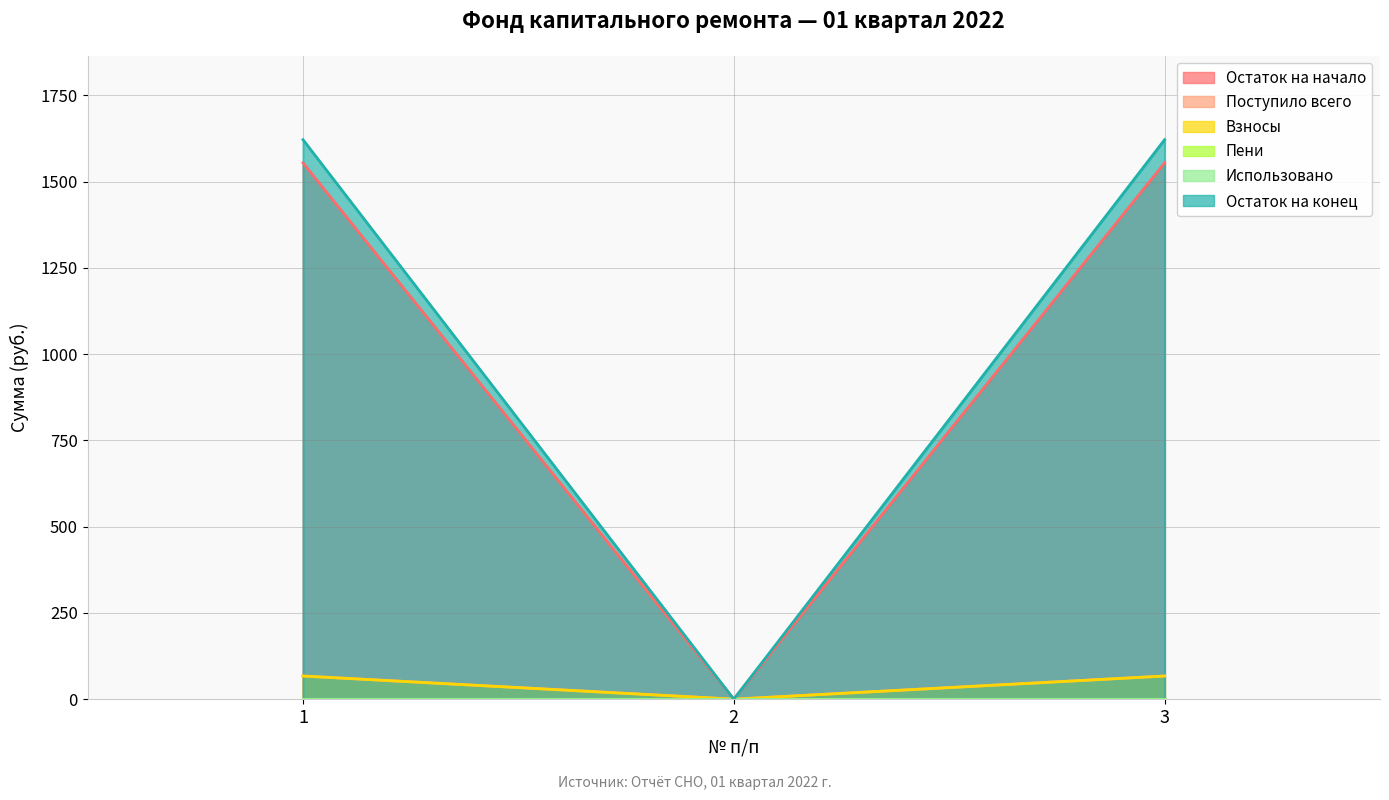

Does the chart have visible grid lines?

Yes